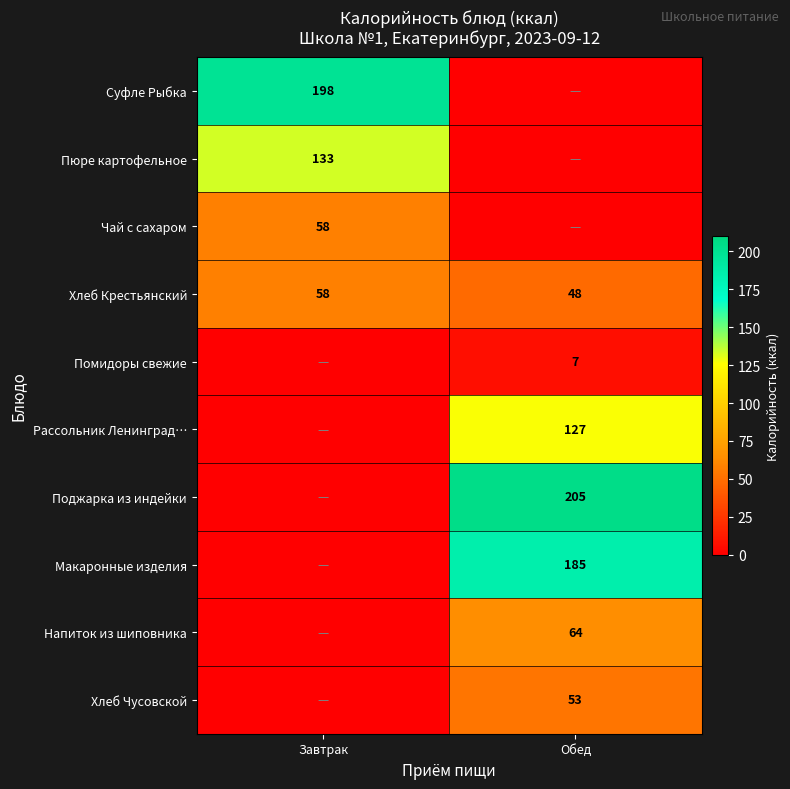

Is it true that Хлеб Крестьянский equals 85 at Обед?

False